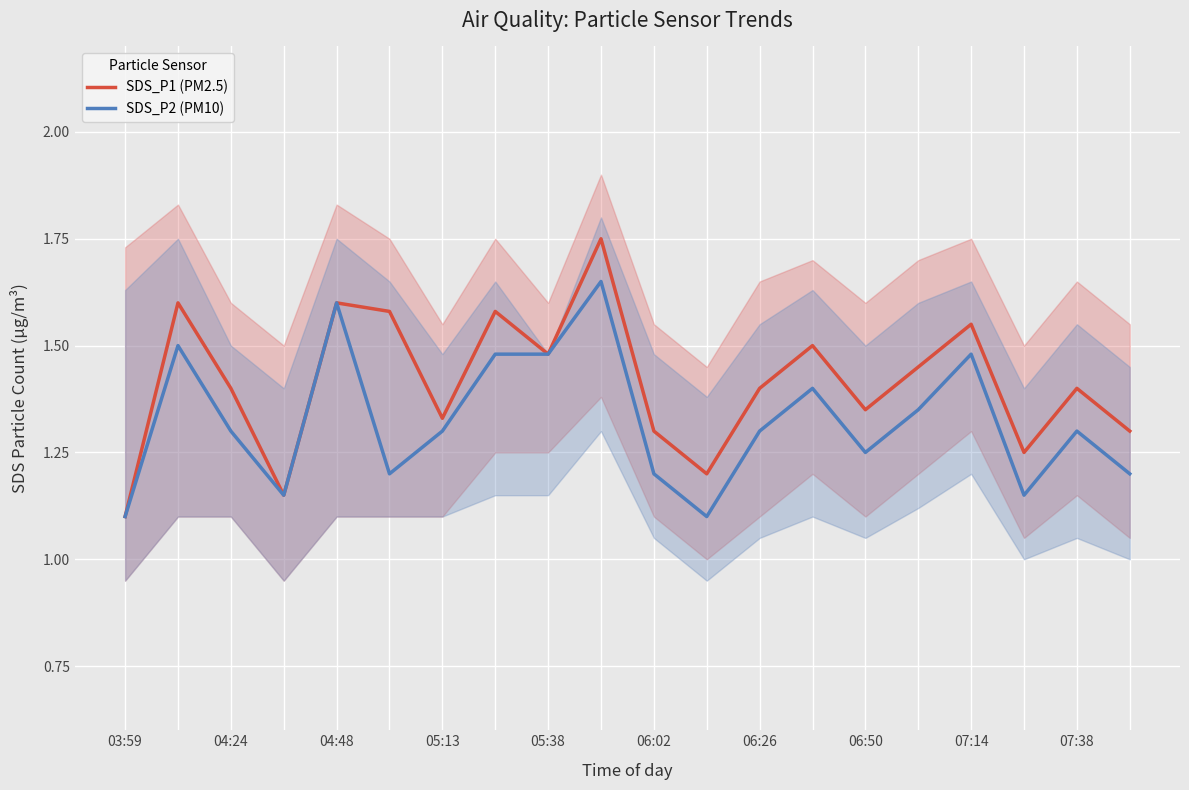

True or false: SDS_P2 (PM10) has more than 1 points higher than both neighbors.

True